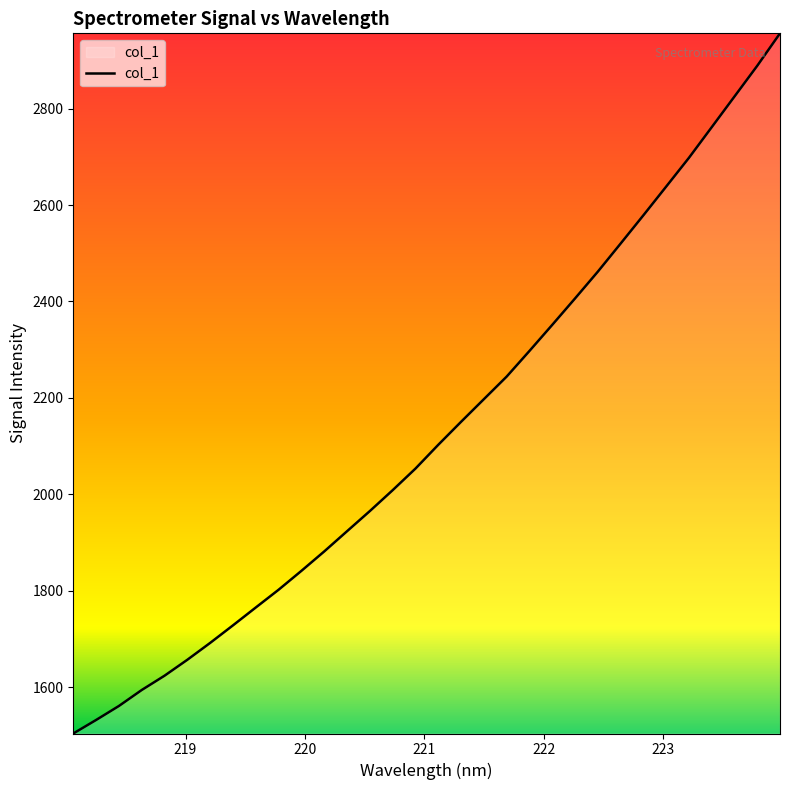

What is the maximum value shown in the chart?

2956.3